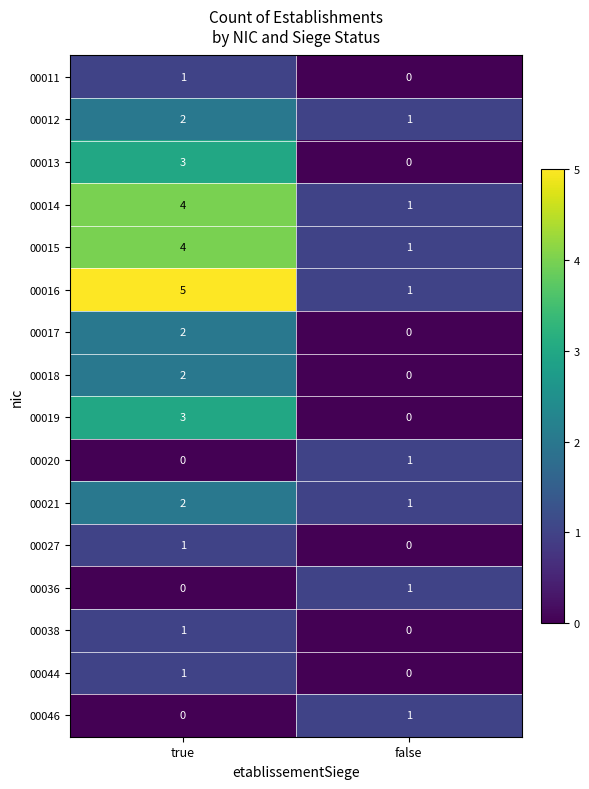

What is the total value across all series at true?

31